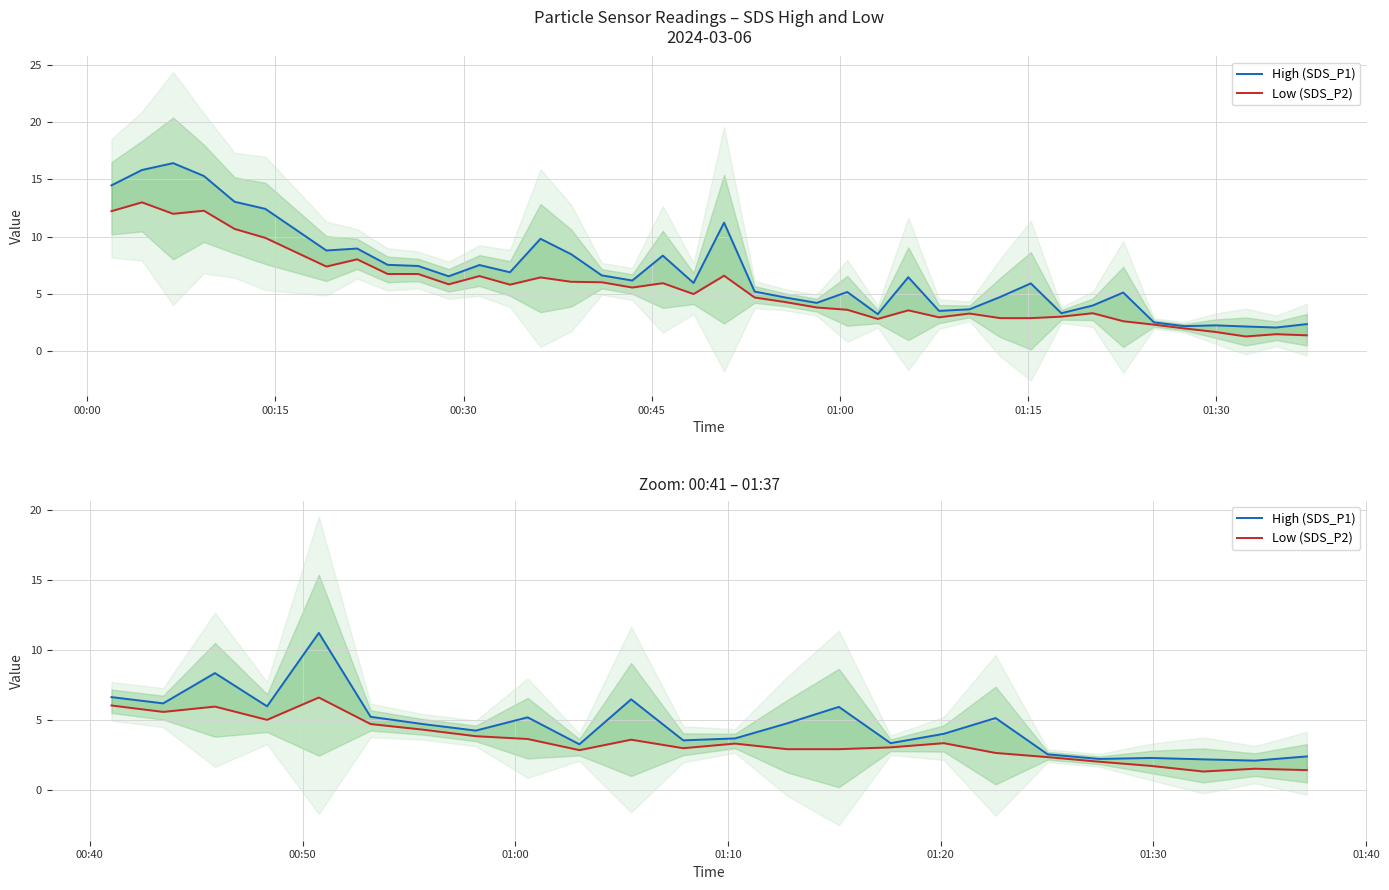

True or false: Low (SDS_P2) and High (SDS_P1) intersect in this chart.

False